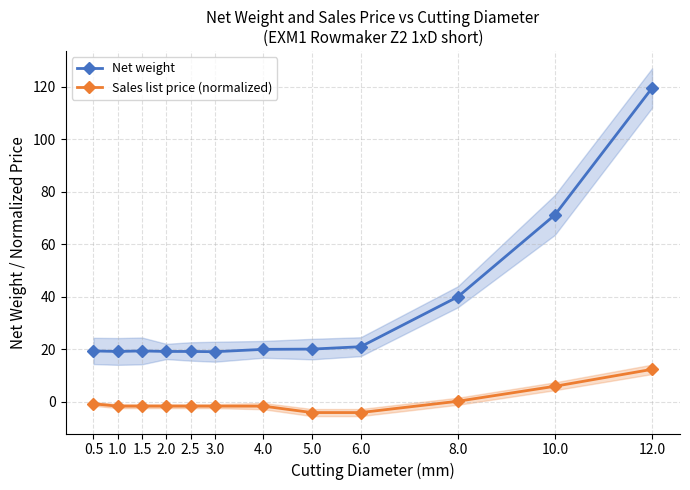

Count the number of categories in the chart.

12